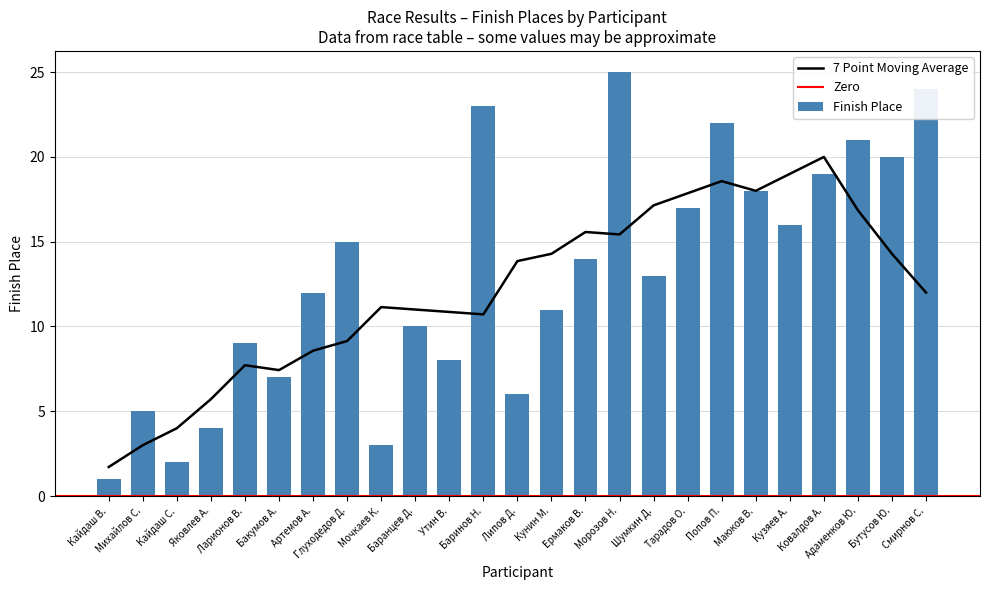

What is the smallest value displayed?

1